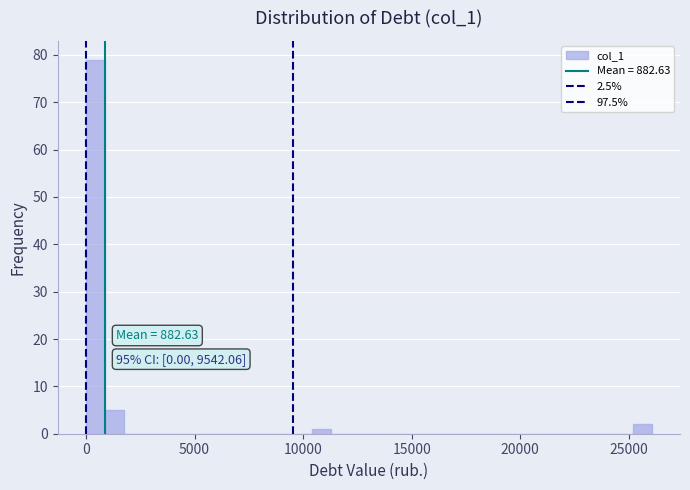

Around what value on the x-axis is the tallest bar? Give the approximate position of its centre, as read against the axis.

500